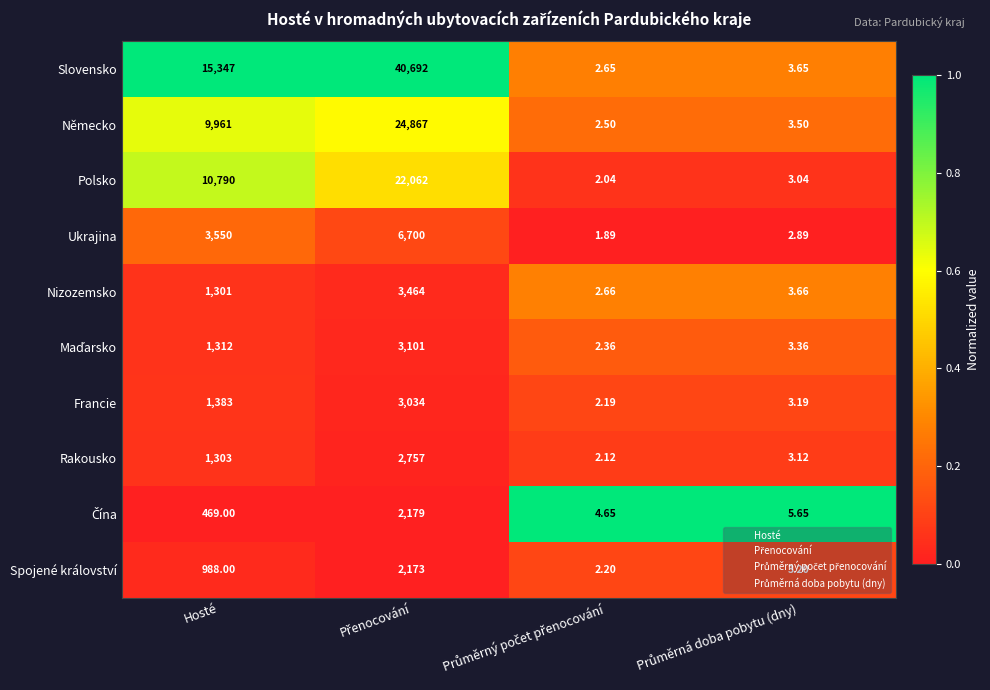

Which series has the largest range (max minus min)?

Slovensko